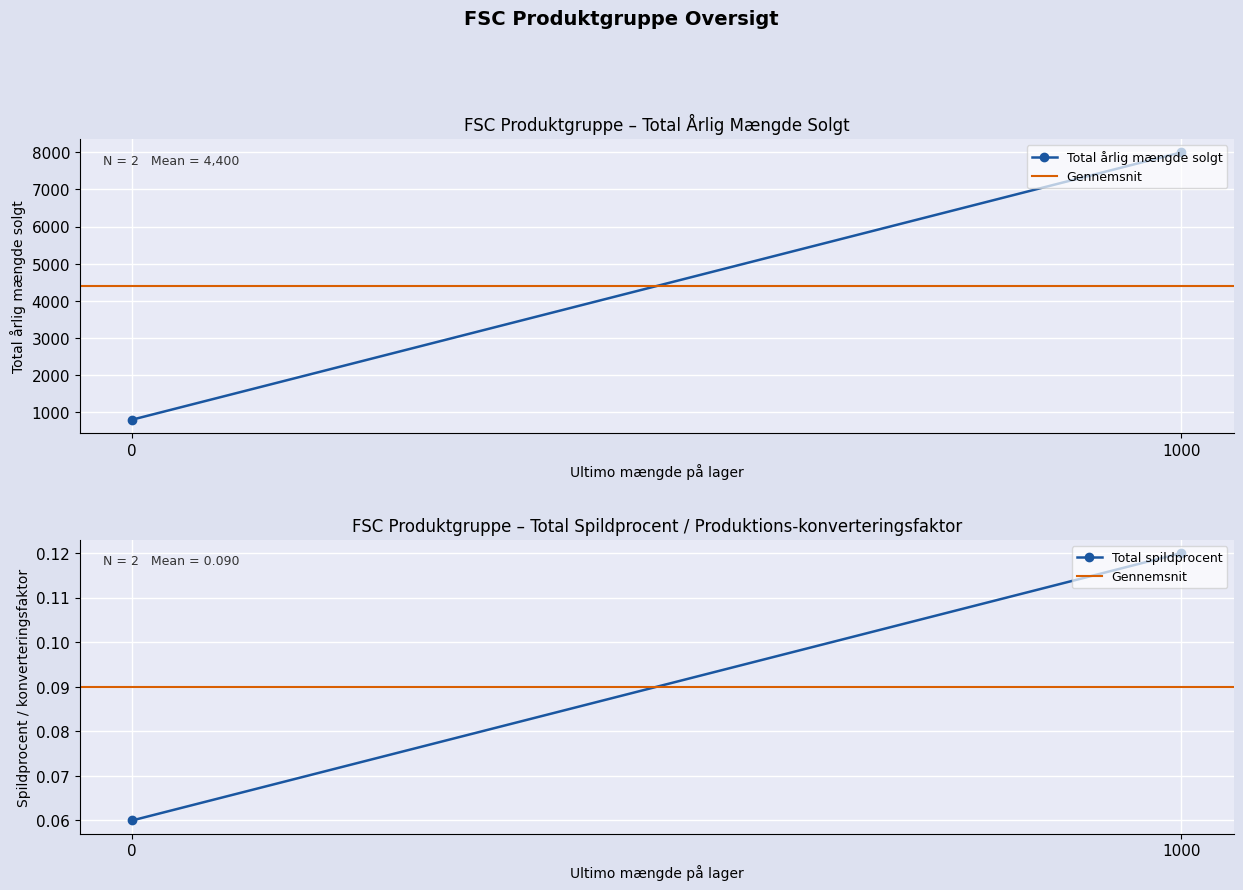

Between 0 and 1000, which is larger?

1000